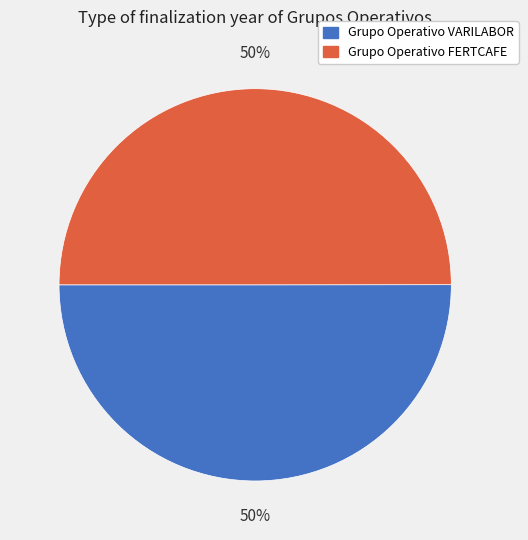

What percentage is the Grupo Operativo VARILABOR slice, to the nearest percent?

50%